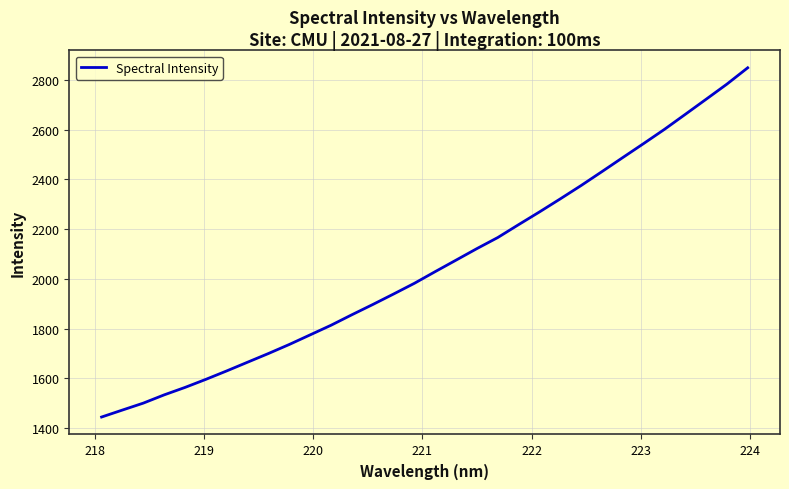

What is the greatest value displayed?

2848.7